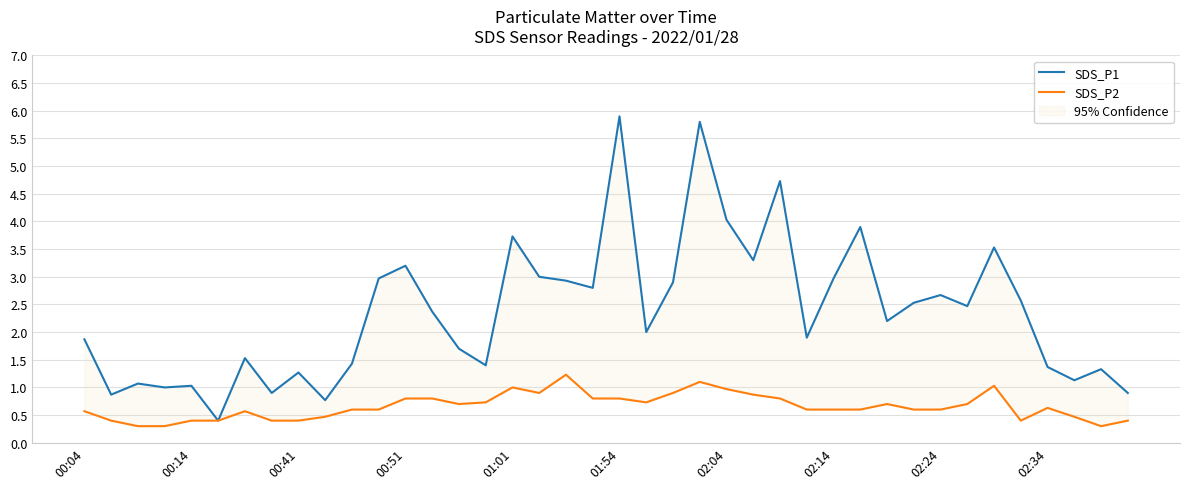

Is it true that SDS_P1 equals 2.9 at 22?

True